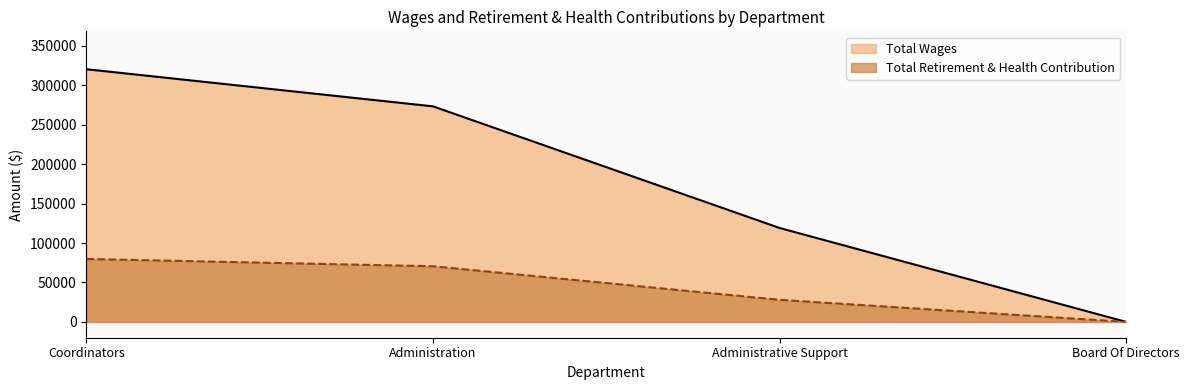

Reading left to right, extract all data points from this chart.

Total Wages: Coordinators=320198	Administration=273172	Administrative Support=119040	Board Of Directors=0
Total Retirement & Health Contribution: Coordinators=79811	Administration=70538	Administrative Support=28026	Board Of Directors=0